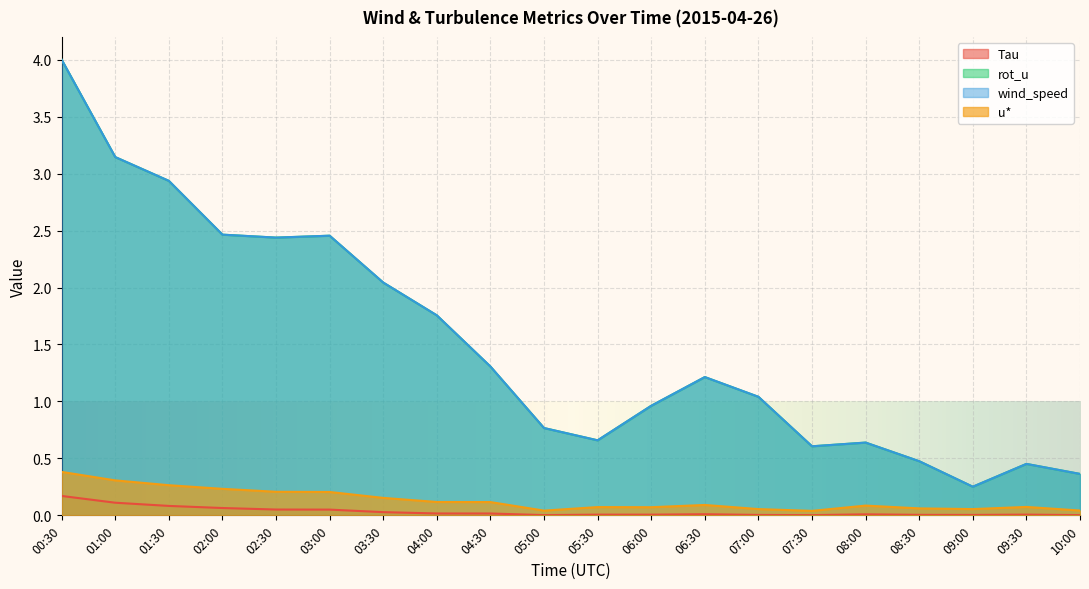

What position from the left is 07:30?

15